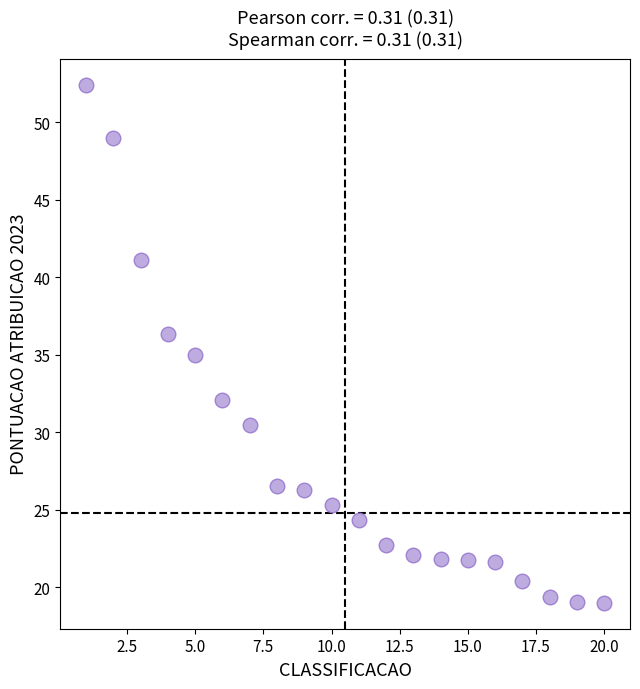

What is the range of Y values (max minus min)?

33.4